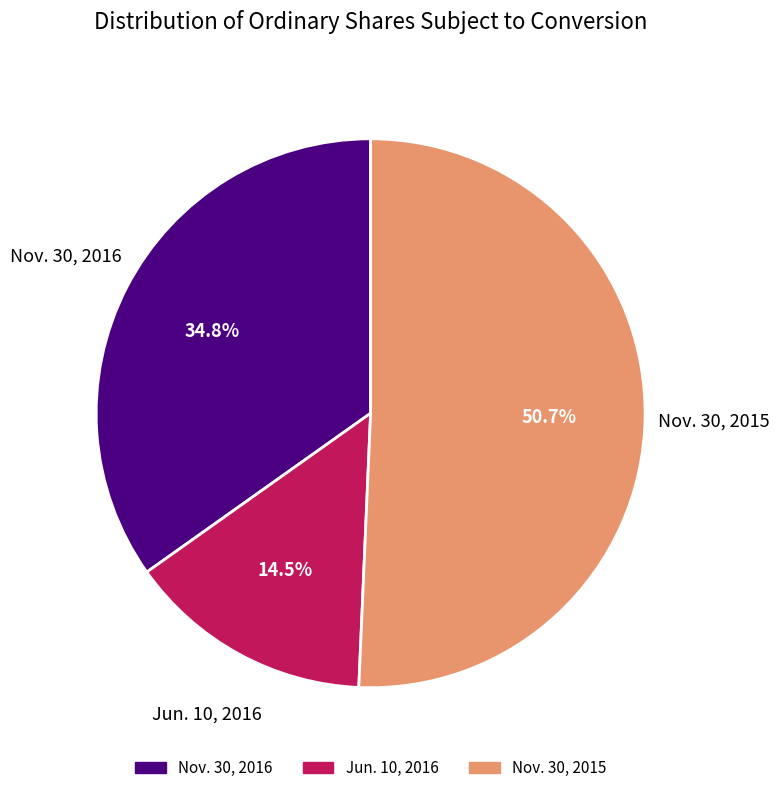

Which has a higher value, Nov. 30, 2016 or Jun. 10, 2016?

Nov. 30, 2016